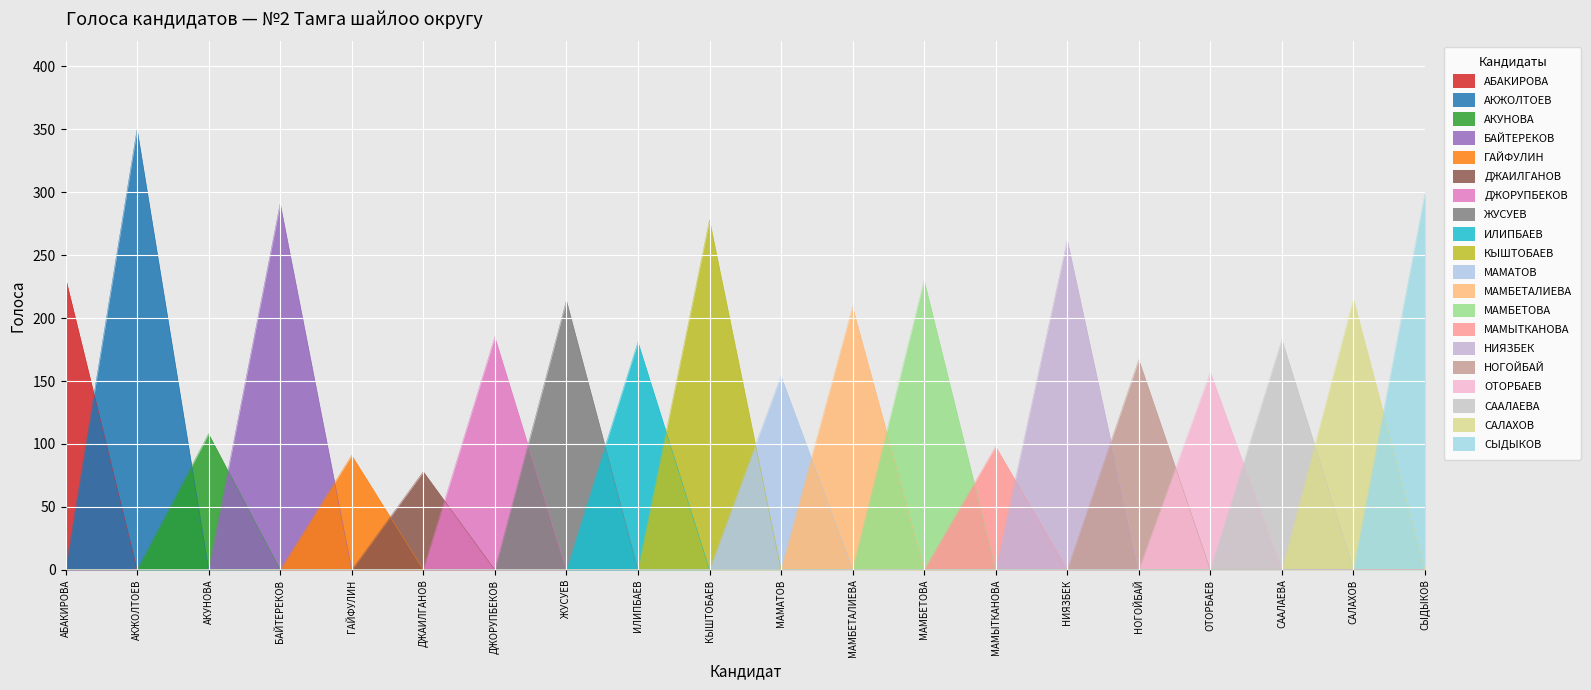

Does the chart display data point markers on the line(s)?

No